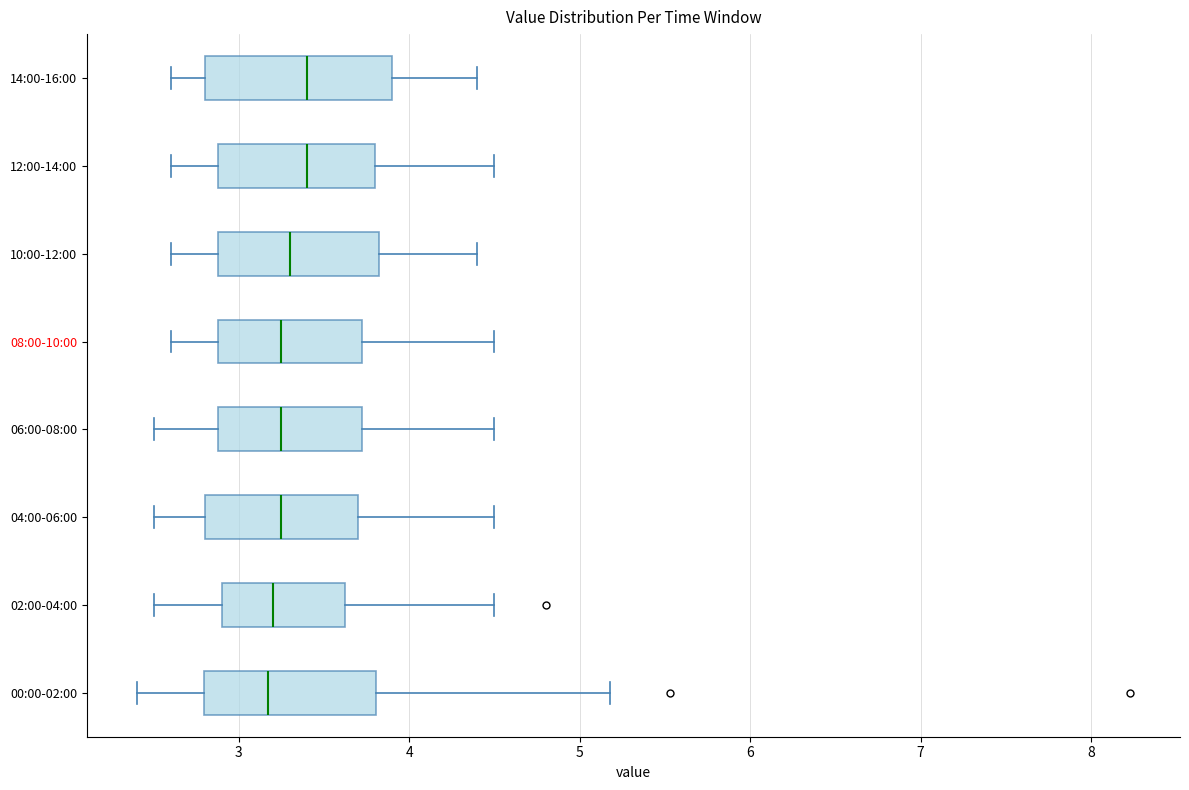

Reading bottom to top, read every box against the x-axis: the position of its median line, the range the box covers, and the ends of its whiskers. The values are not printed on the chart, so give them approximately, as read against the axis.

00:00-02:00: median 3.2, box 2.8 to 3.8, whiskers 2.4 to 5.2
02:00-04:00: median 3.2, box 2.9 to 3.6, whiskers 2.5 to 4.5
04:00-06:00: median 3.3, box 2.8 to 3.7, whiskers 2.5 to 4.5
06:00-08:00: median 3.3, box 2.9 to 3.7, whiskers 2.5 to 4.5
08:00-10:00: median 3.3, box 2.9 to 3.7, whiskers 2.6 to 4.5
10:00-12:00: median 3.3, box 2.9 to 3.8, whiskers 2.6 to 4.4
12:00-14:00: median 3.4, box 2.9 to 3.8, whiskers 2.6 to 4.5
14:00-16:00: median 3.4, box 2.8 to 3.9, whiskers 2.6 to 4.4